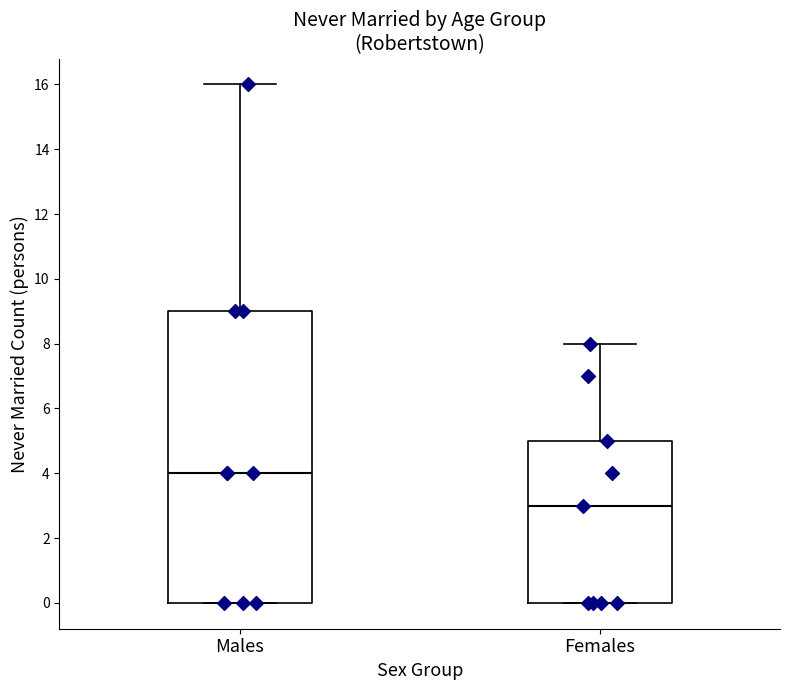

Which box has the highest median line?

Males